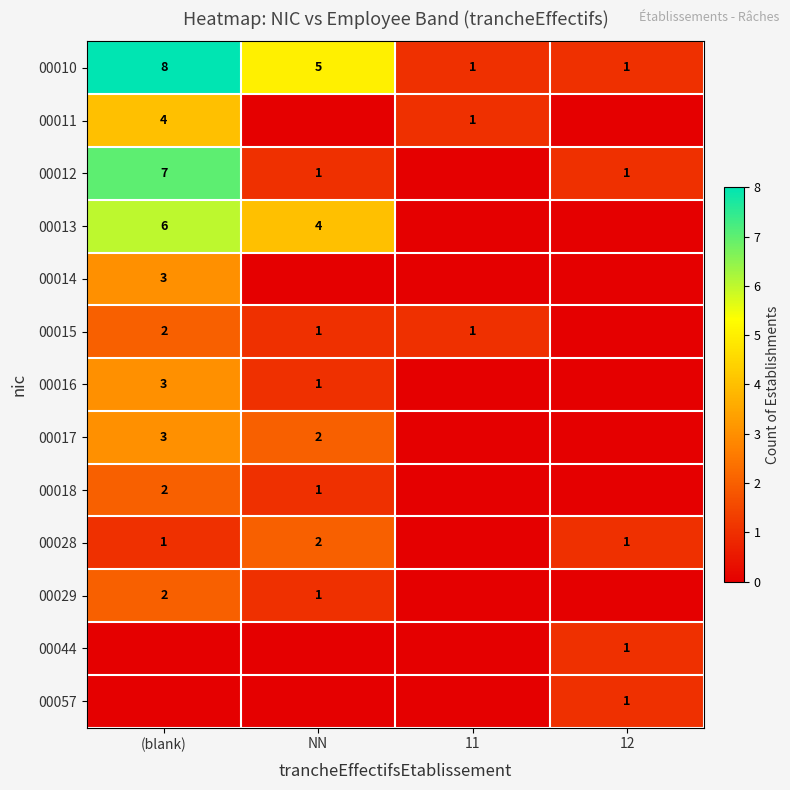

At how many categories does at least one series exceed 3?

2